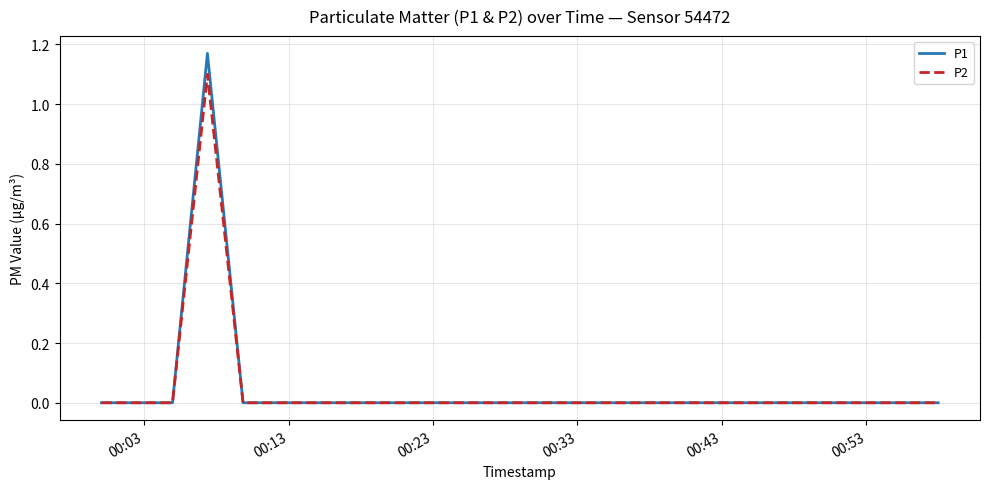

Which series has the largest range (max minus min)?

P1